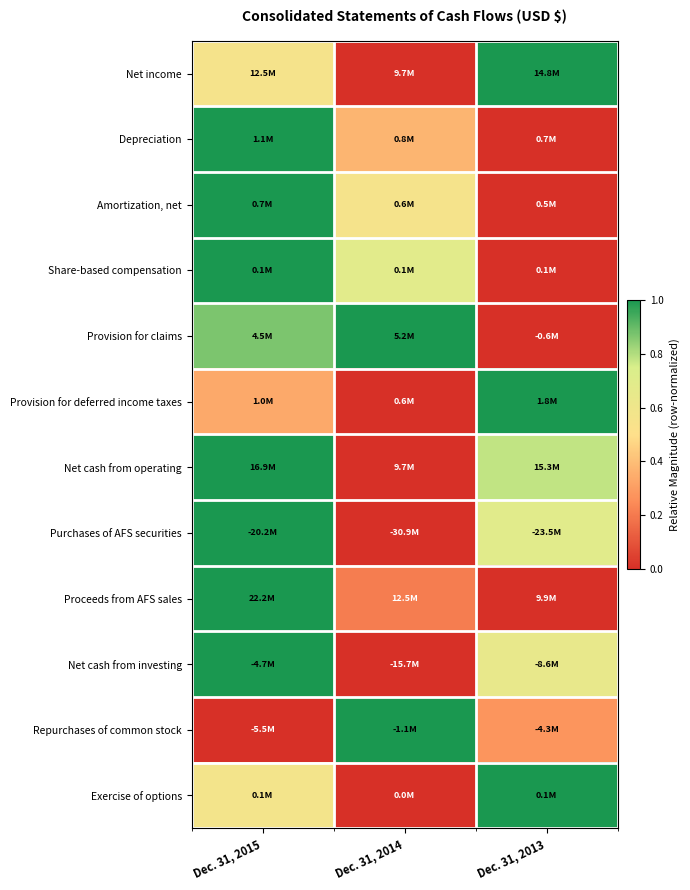

Which has a higher value, Dec. 31, 2014 or Dec. 31, 2015?

Dec. 31, 2015